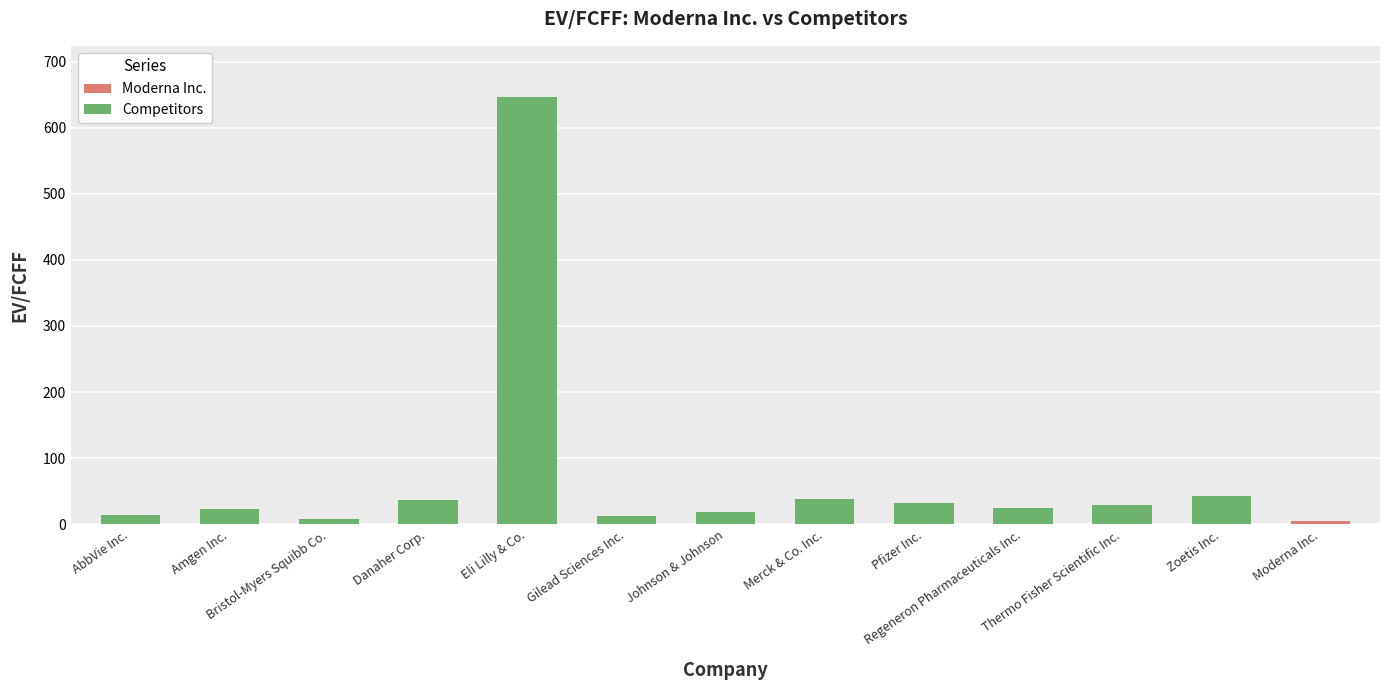

What is the greatest value displayed?

646.2